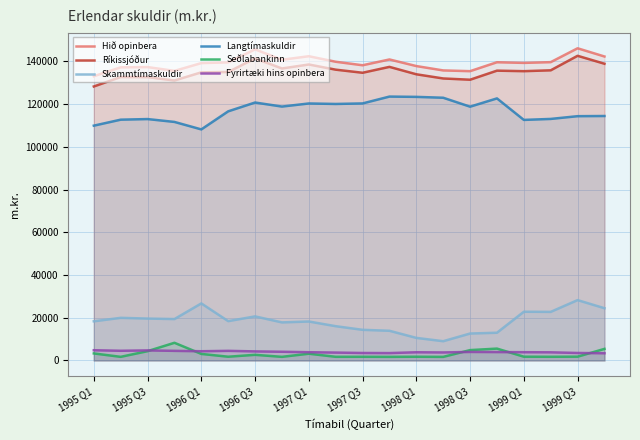

True or false: Skammtímaskuldir and Ríkissjóður intersect in this chart.

False